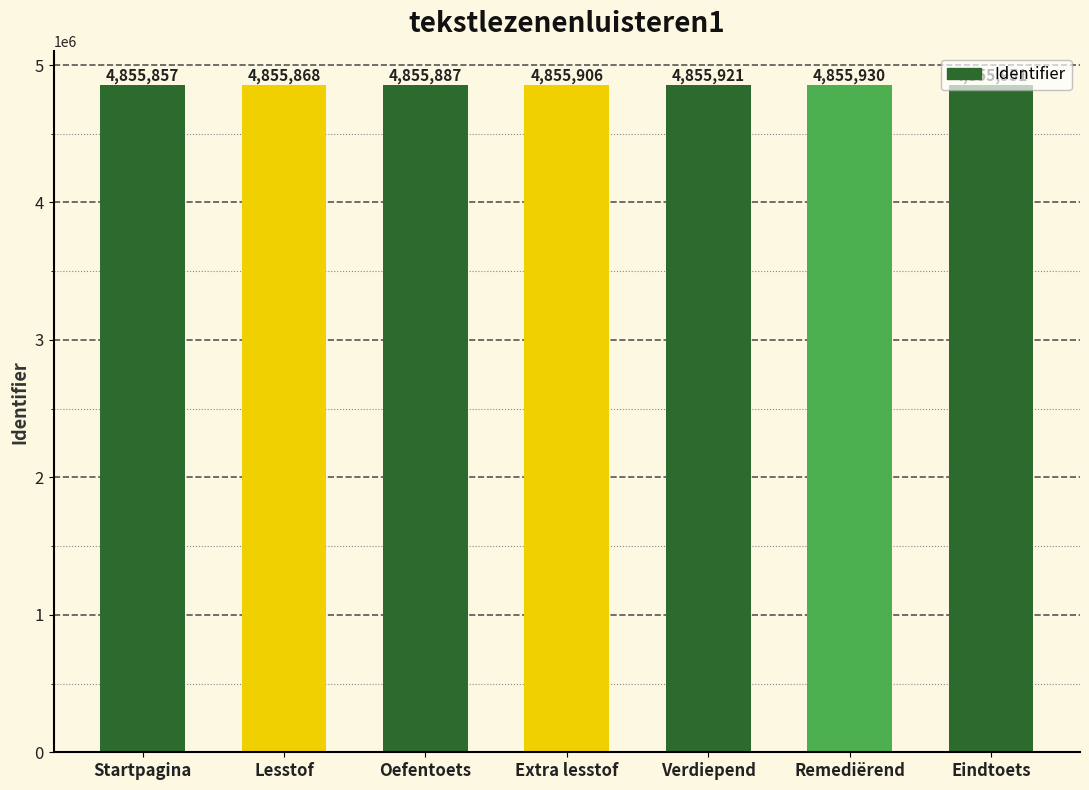

What is the value of the 2nd bar from the left?

4855868